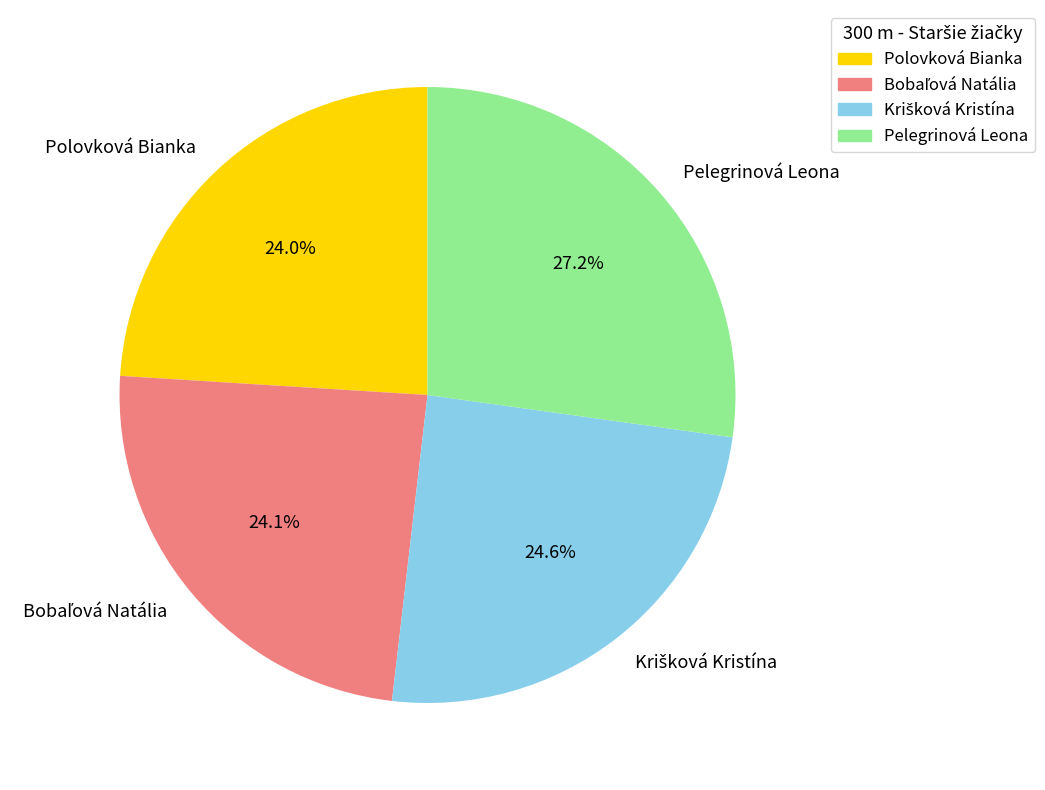

Count the number of slices in the pie.

4